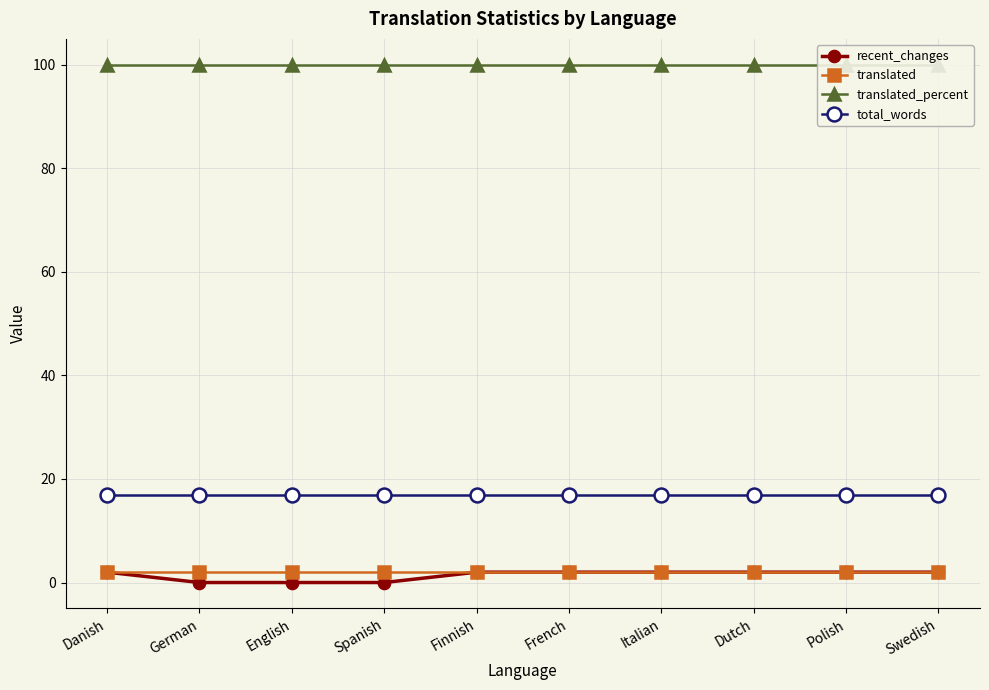

True or false: translated_percent has more than 2 points higher than both neighbors.

False